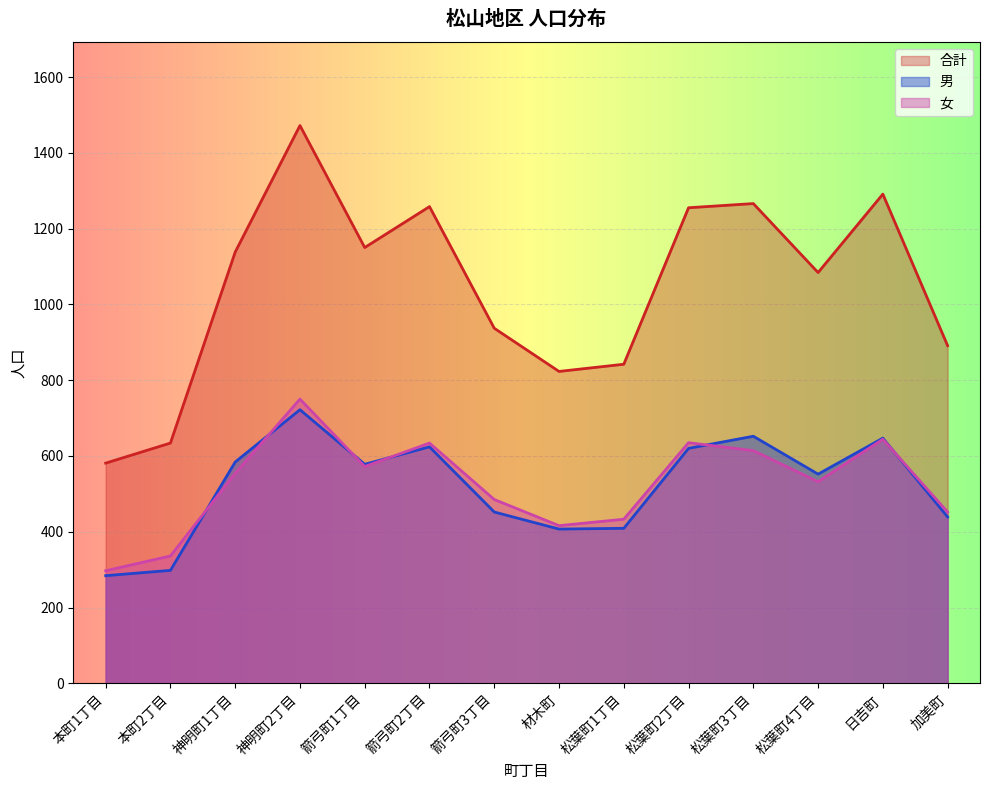

Rank the categories by 女 value from lowest to highest.

本町1丁目, 本町2丁目, 材木町, 松葉町1丁目, 加美町, 箭弓町3丁目, 松葉町4丁目, 神明町1丁目, 箭弓町1丁目, 松葉町3丁目, 箭弓町2丁目, 松葉町2丁目, 日吉町, 神明町2丁目